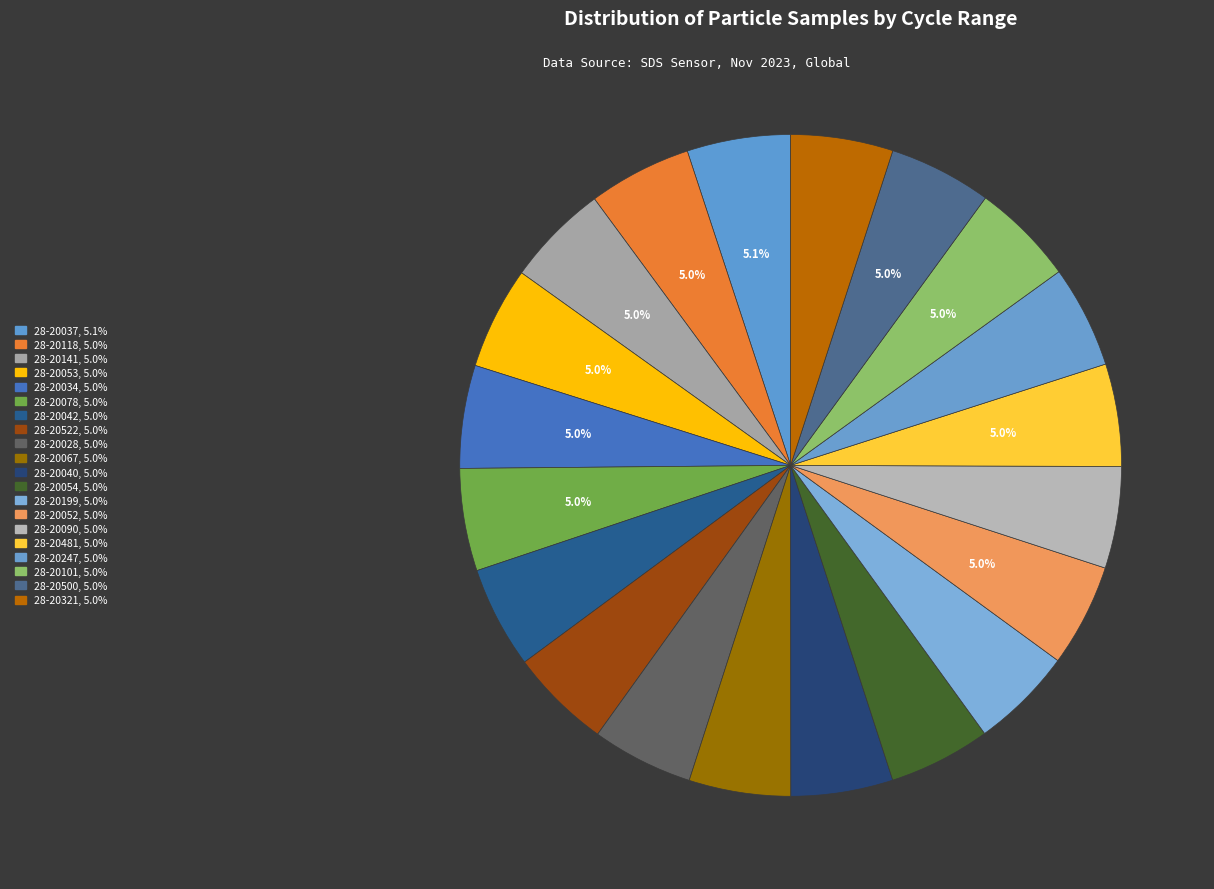

How many slices are in this pie chart?

20